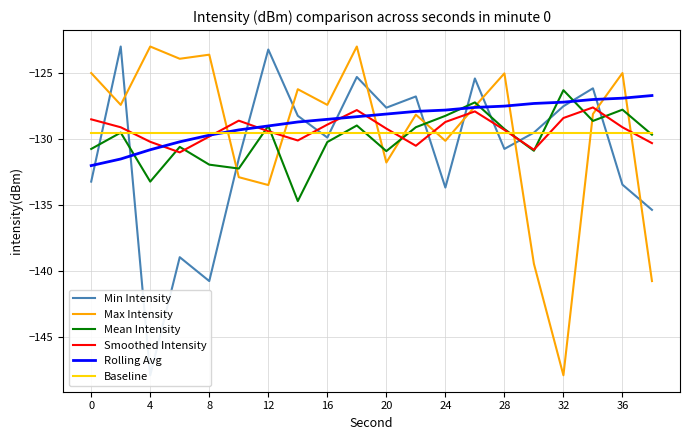

Does the chart display data point markers on the line(s)?

No